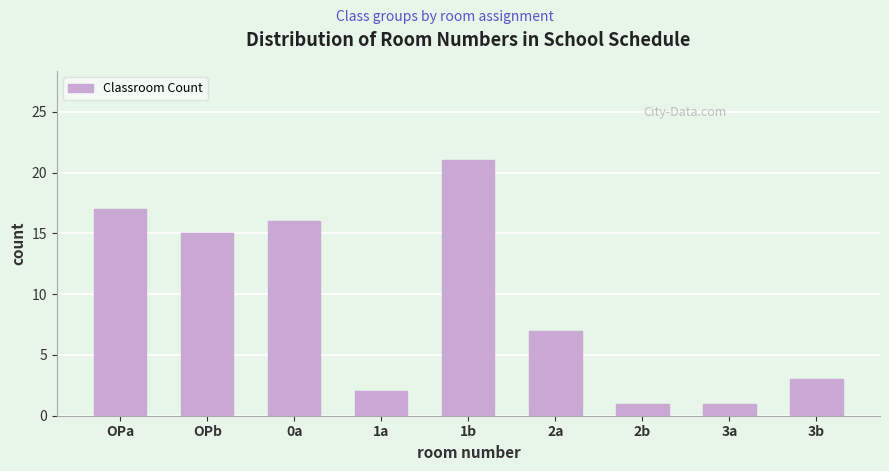

Reading right to left, extract all data points from this chart.

3	1	1	7	21	2	16	15	17